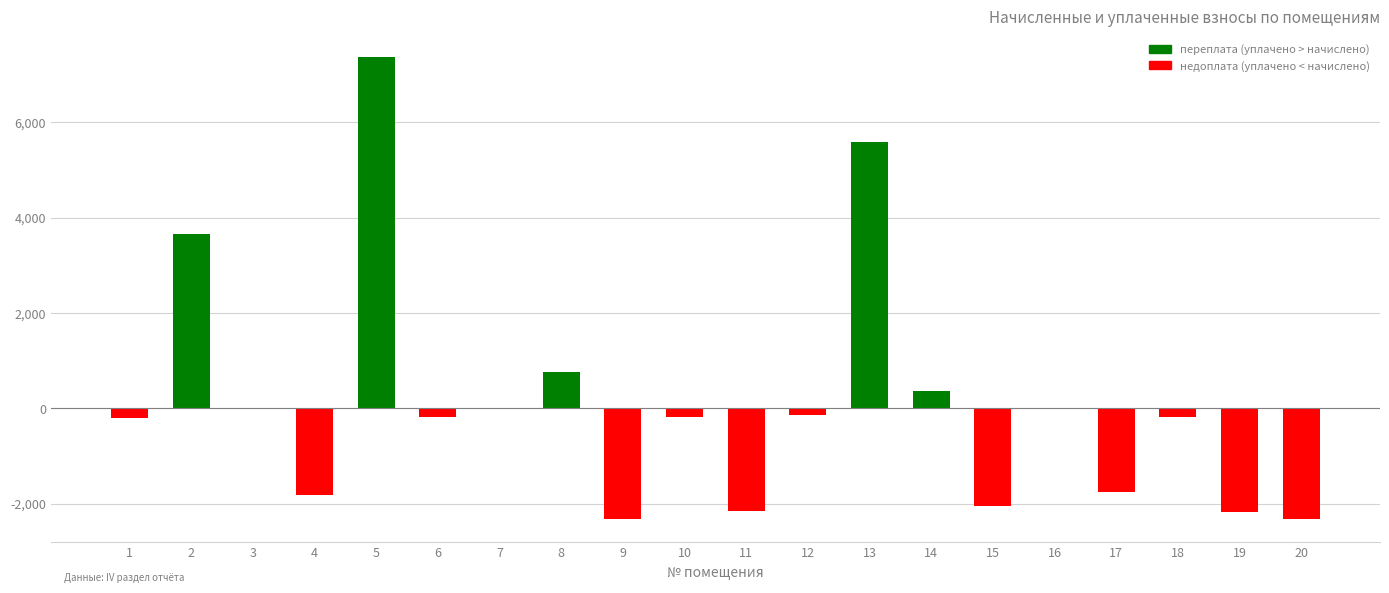

What is the sum of all values?

2223.3